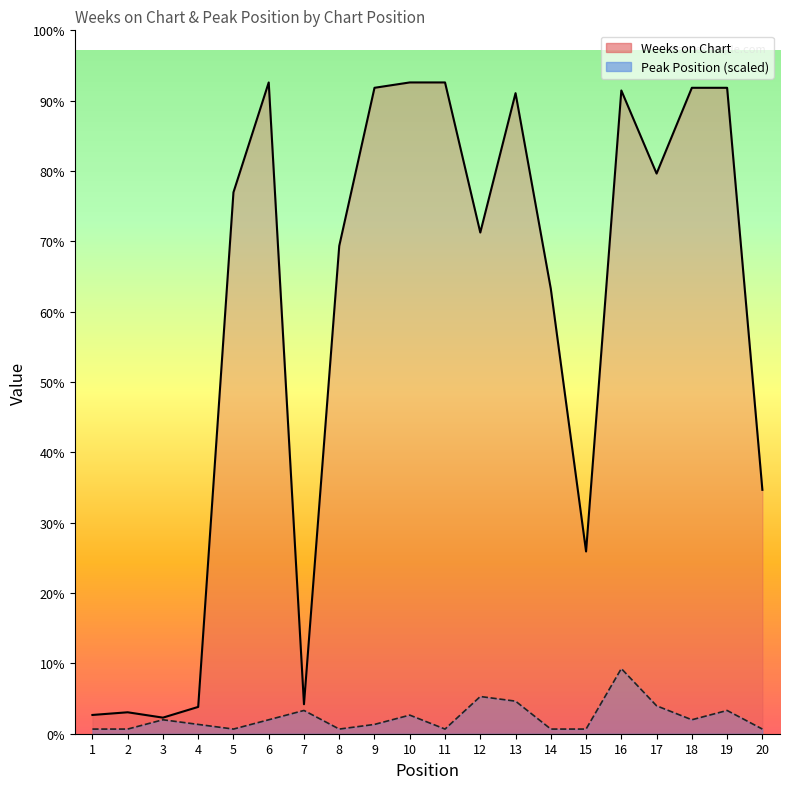

Reading left to right, transcribe all the data shown in this chart.

Weeks on Chart: 7.0	8.0	6.0	10.0	202.0	243.0	11.0	182.0	241.0	243.0	243.0	187.0	239.0	166.0	68.0	240.0	209.0	241.0	241.0	91.0
Peak Position: 1.7	1.7	5.2	3.5	1.7	5.2	8.7	1.7	3.5	6.9	1.7	13.9	12.2	1.7	1.7	24.3	10.4	5.2	8.7	1.7